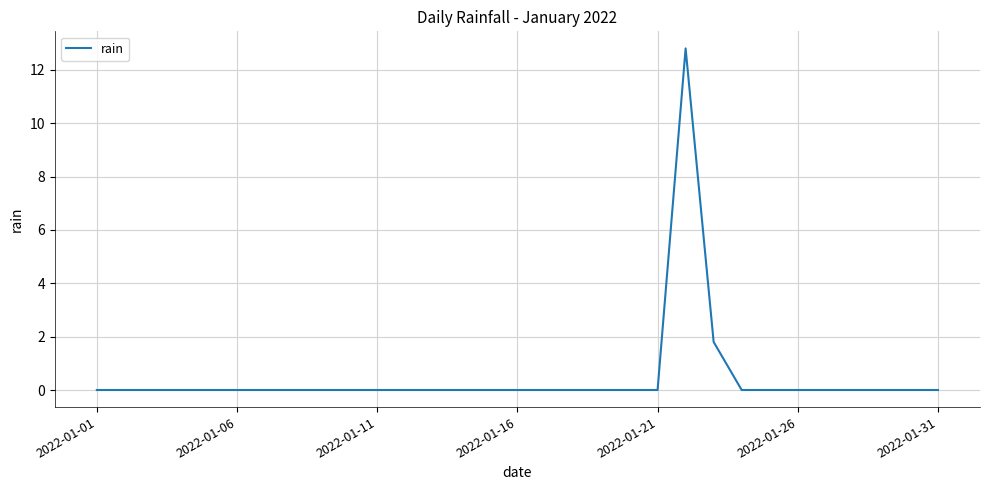

The value at 2022-01-26 is -4.1. True or false?

False